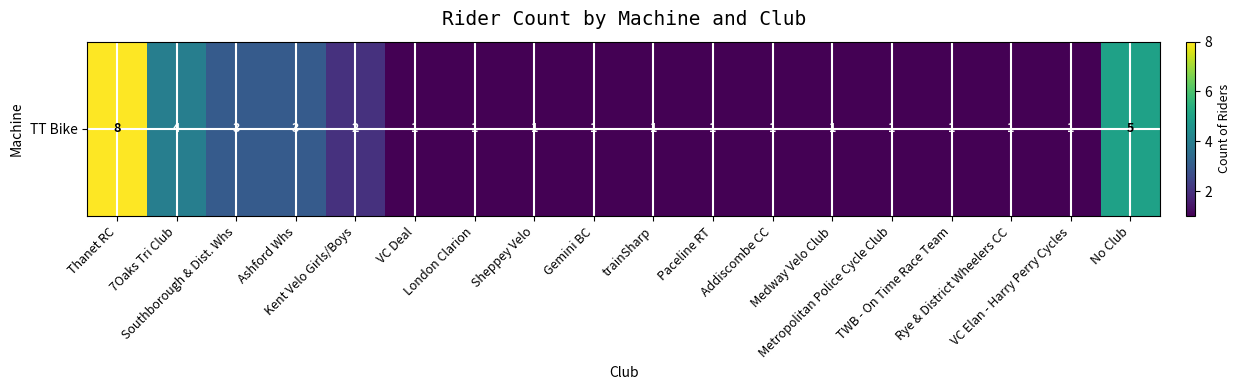

List the labels in order of value, smallest first.

VC Deal, London Clarion, Sheppey Velo, Gemini BC, trainSharp, Paceline RT, Addiscombe CC, Medway Velo Club, Metropolitan Police Cycle Club, TWB - On Time Race Team, Rye & District Wheelers CC, VC Elan - Harry Perry Cycles, Kent Velo Girls/Boys, Southborough & Dist. Whs, Ashford Whs, 7Oaks Tri Club, No Club, Thanet RC